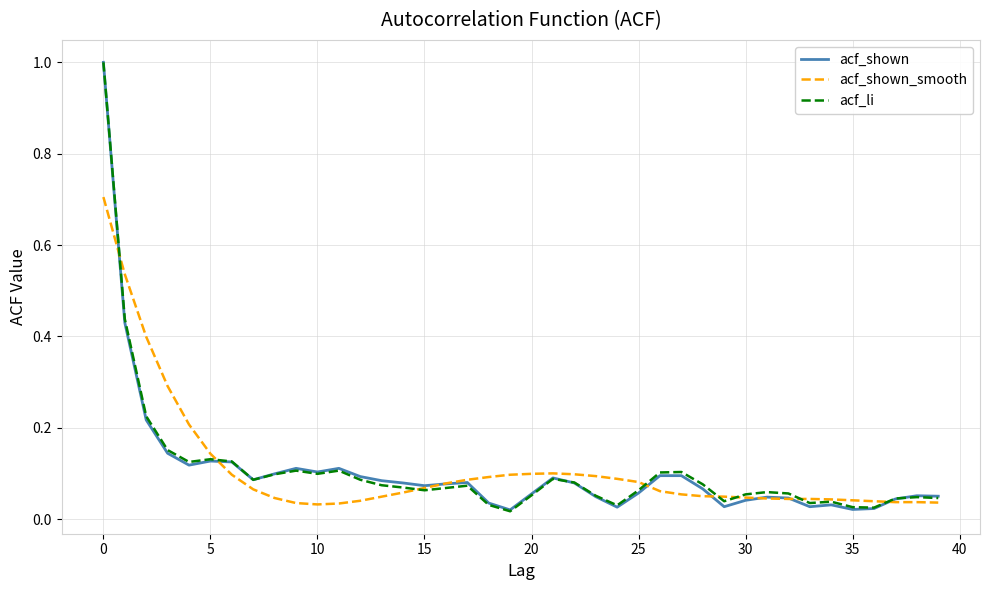

What is the greatest value displayed?

1.0